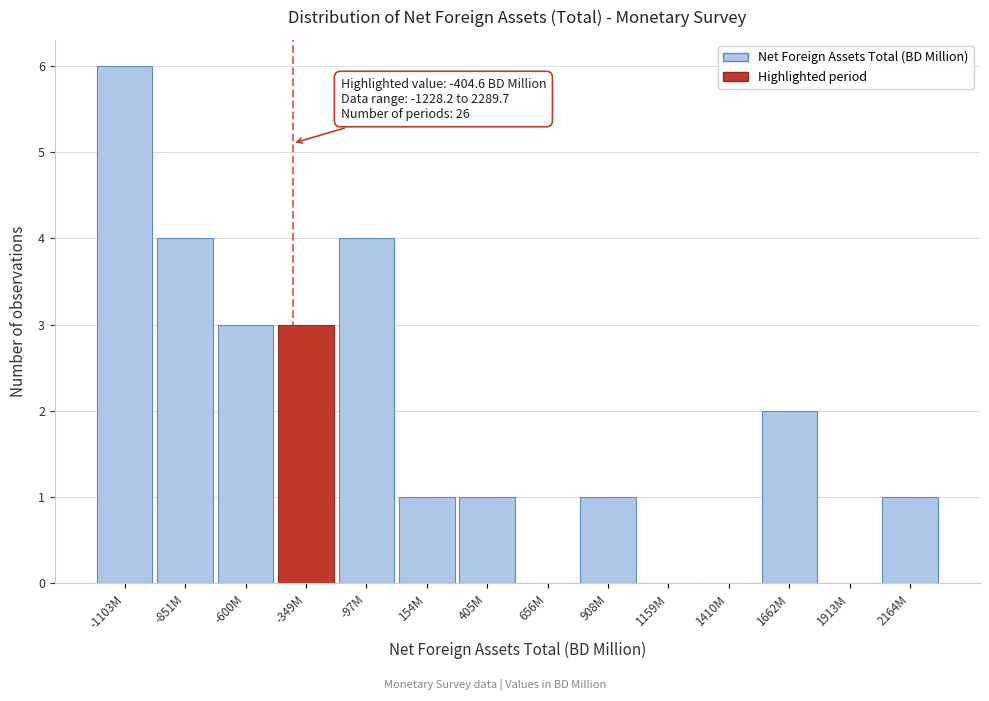

Reading left to right, list all the values displayed in this chart.

-1103M=6	-851M=4	-600M=3	-349M=3	-97M=4	154M=1	405M=1	656M=0	908M=1	1159M=0	1410M=0	1662M=2	1913M=0	2164M=1